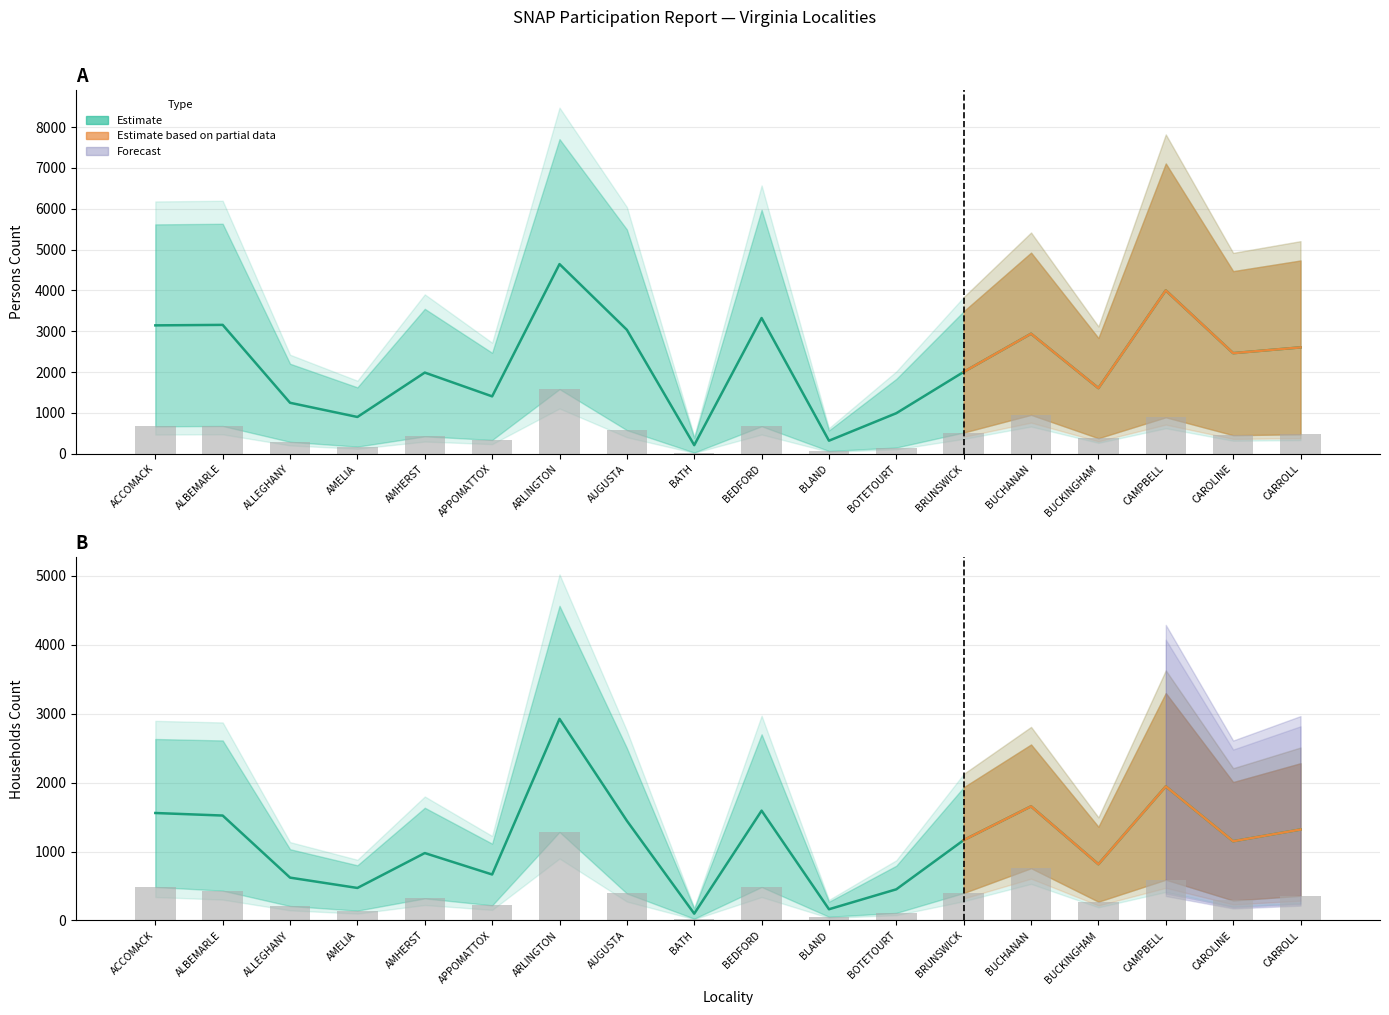

Which series changed the most between BATH and BLAND?

Persons Total